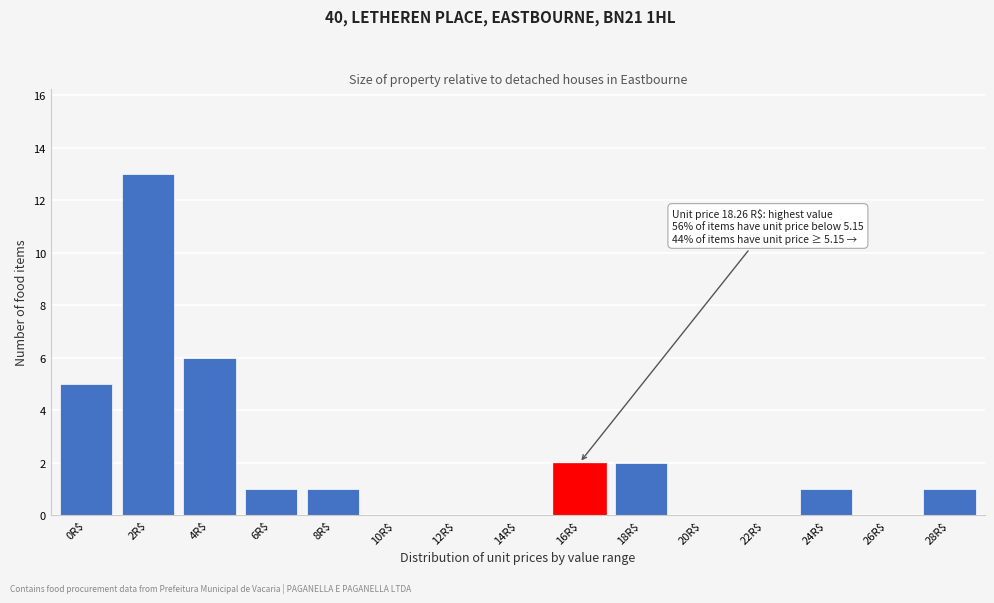

Is it true that the value at 4R$ is 6?

True